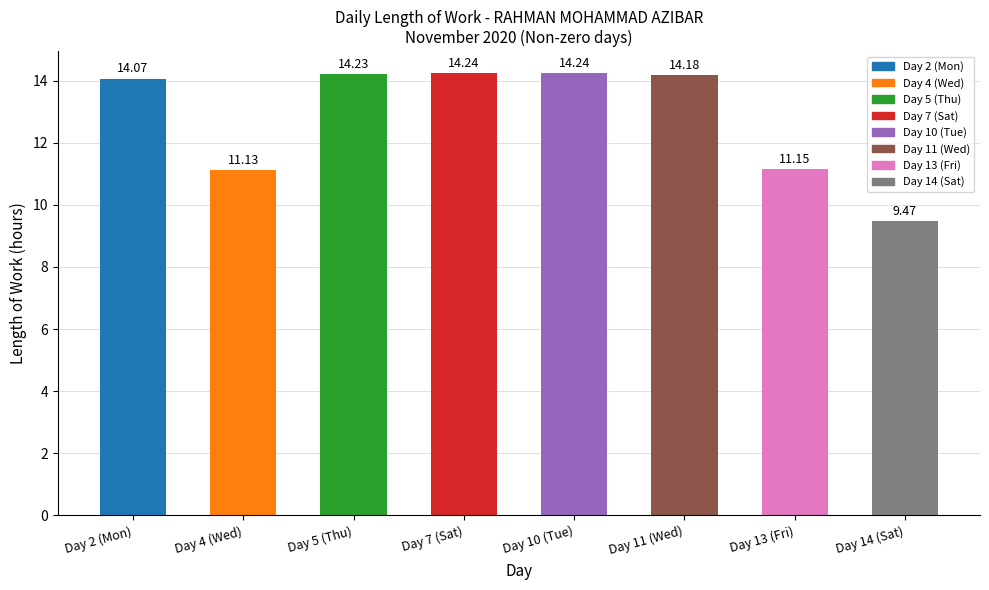

Between Day 5 (Thu) and Day 2 (Mon), which is larger?

Day 5 (Thu)